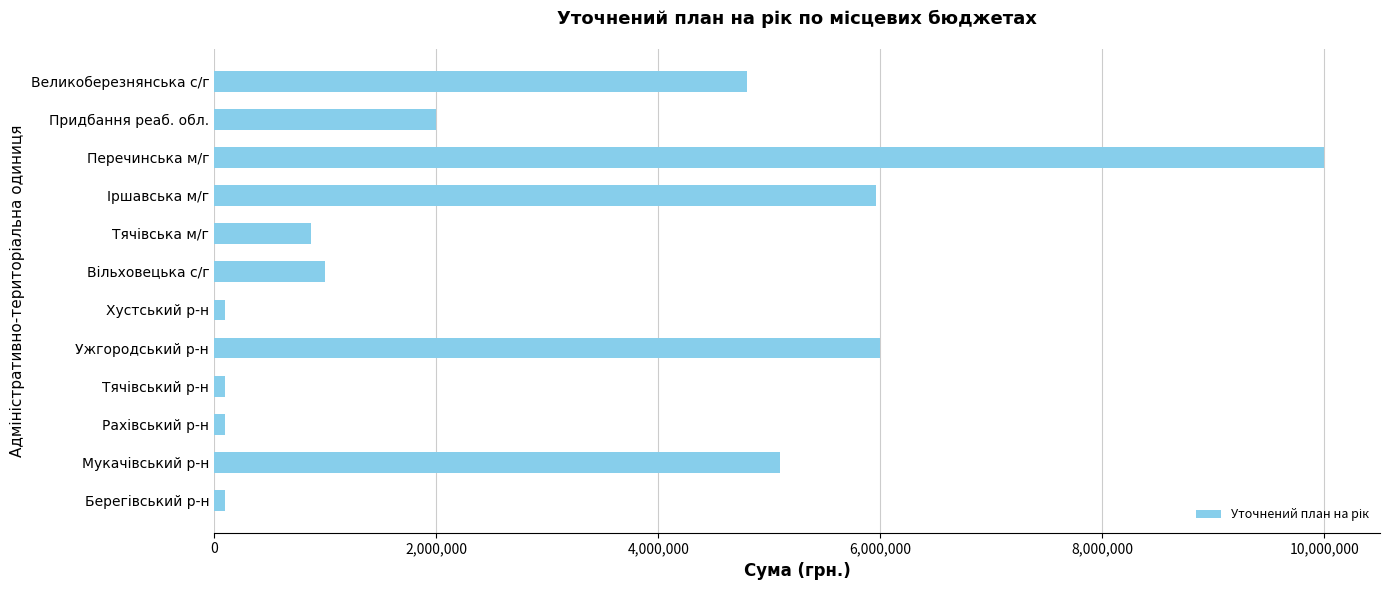

What is the sum of all values?

36136281